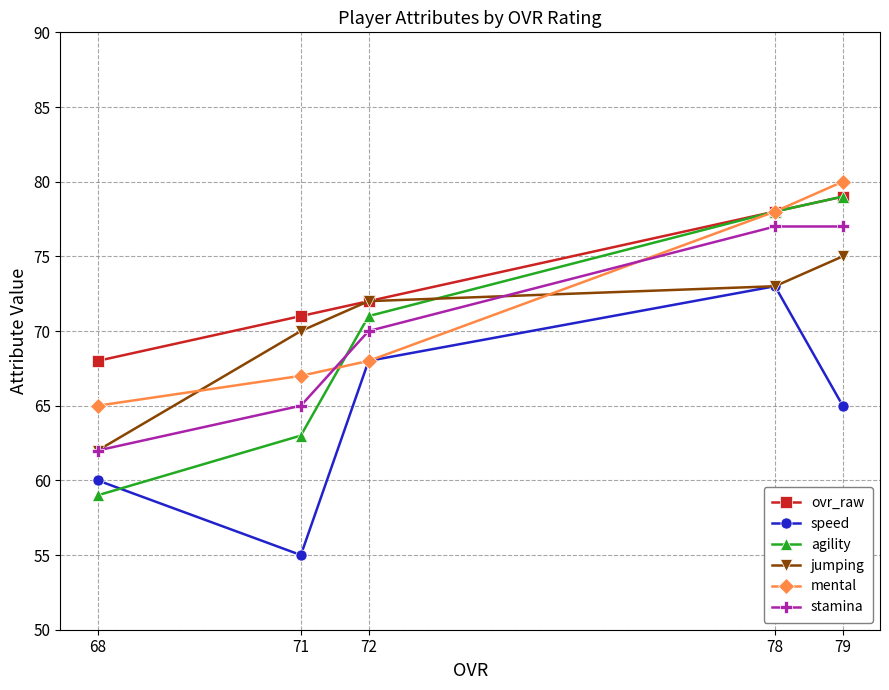

Read the mental value at 68, to the nearest 5.

65